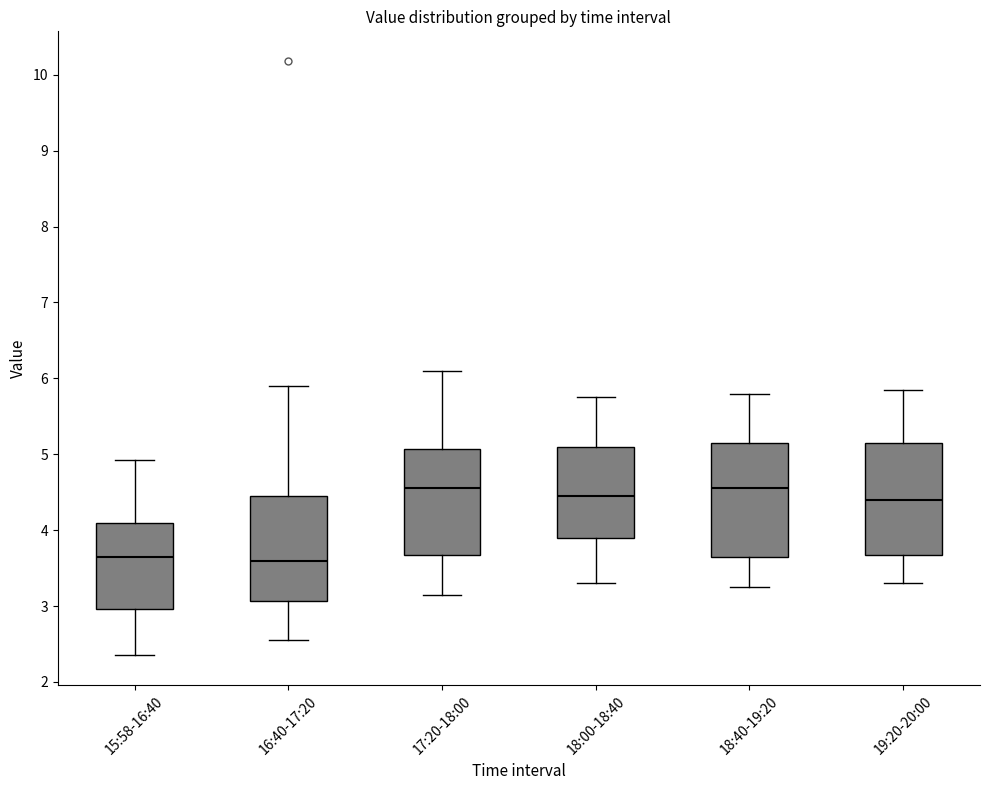

Reading left to right, transcribe this box plot: for each box, give where its median line is, the range the box spans, and where its two whiskers end, as read against the y-axis. The values are not printed on the chart, so give them approximately, as read against the axis.

15:58-16:40: median 3.7, box 3.0 to 4.1, whiskers 2.4 to 4.9
16:40-17:20: median 3.6, box 3.1 to 4.5, whiskers 2.6 to 5.9
17:20-18:00: median 4.6, box 3.7 to 5.1, whiskers 3.2 to 6.1
18:00-18:40: median 4.5, box 3.9 to 5.1, whiskers 3.3 to 5.8
18:40-19:20: median 4.6, box 3.7 to 5.2, whiskers 3.3 to 5.8
19:20-20:00: median 4.4, box 3.7 to 5.2, whiskers 3.3 to 5.9